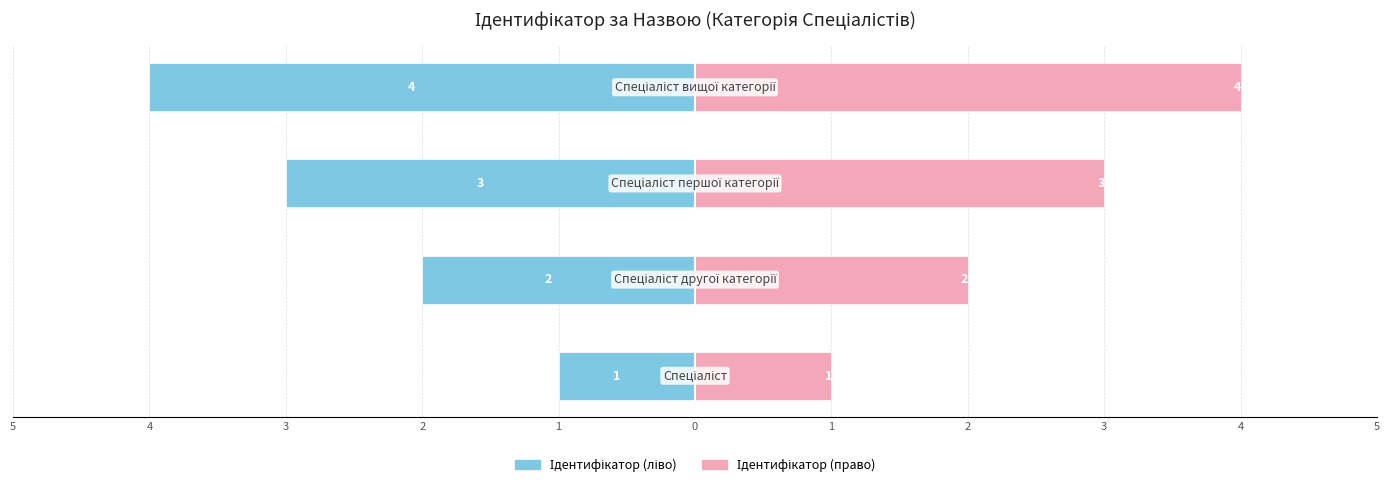

Reading left to right, list all the values displayed in this chart.

Ідентифікатор (ліво): 1=-1	2=-2	3=-3	4=-4
Ідентифікатор (право): 1=1	2=2	3=3	4=4